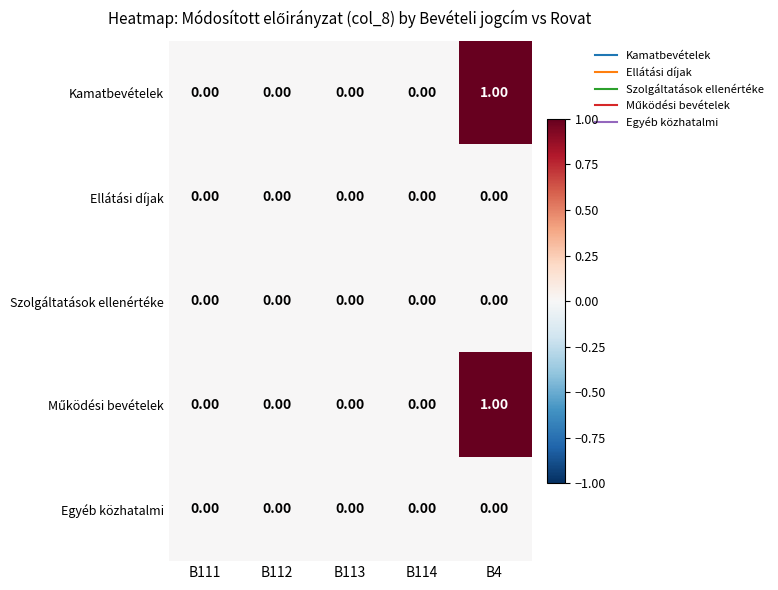

At which category is the sum across all series the highest?

B4